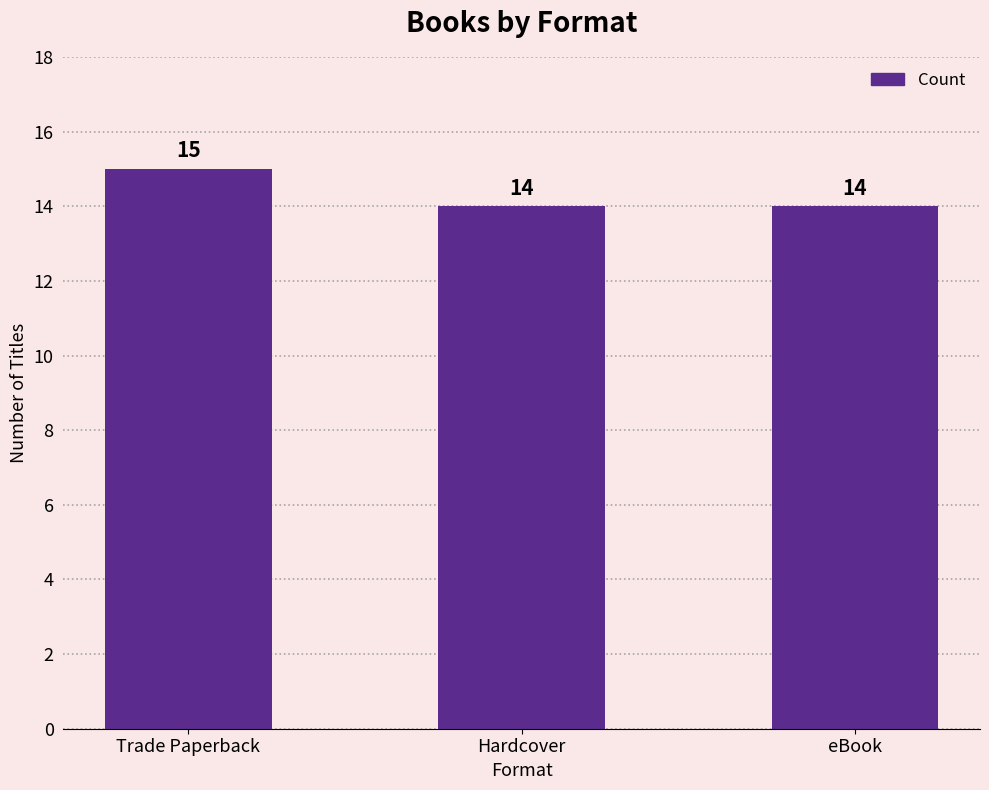

What value does the data have at eBook?

14